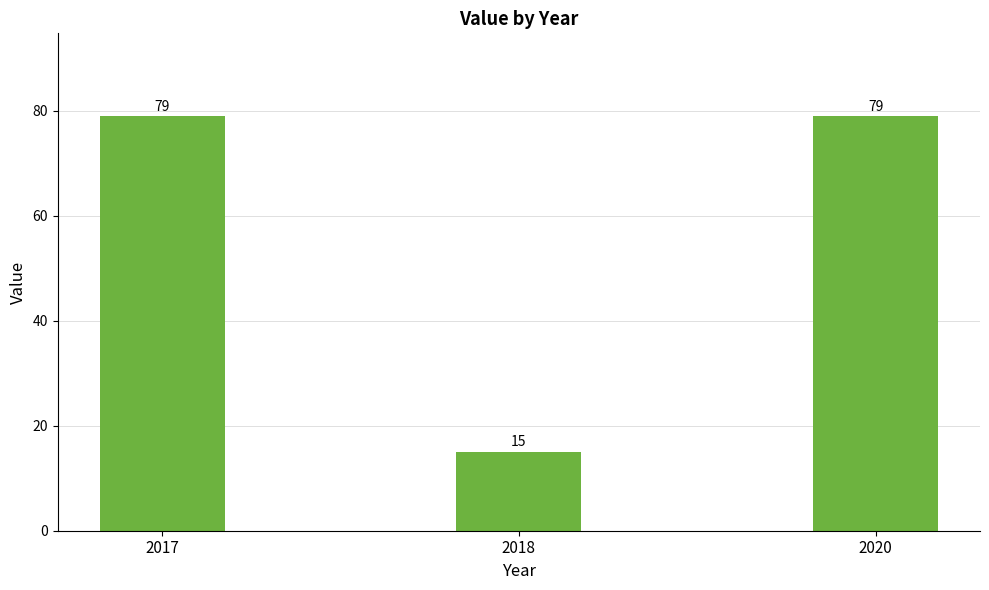

Approximately how many times larger is the value at 2018 compared to 2017?

0.2